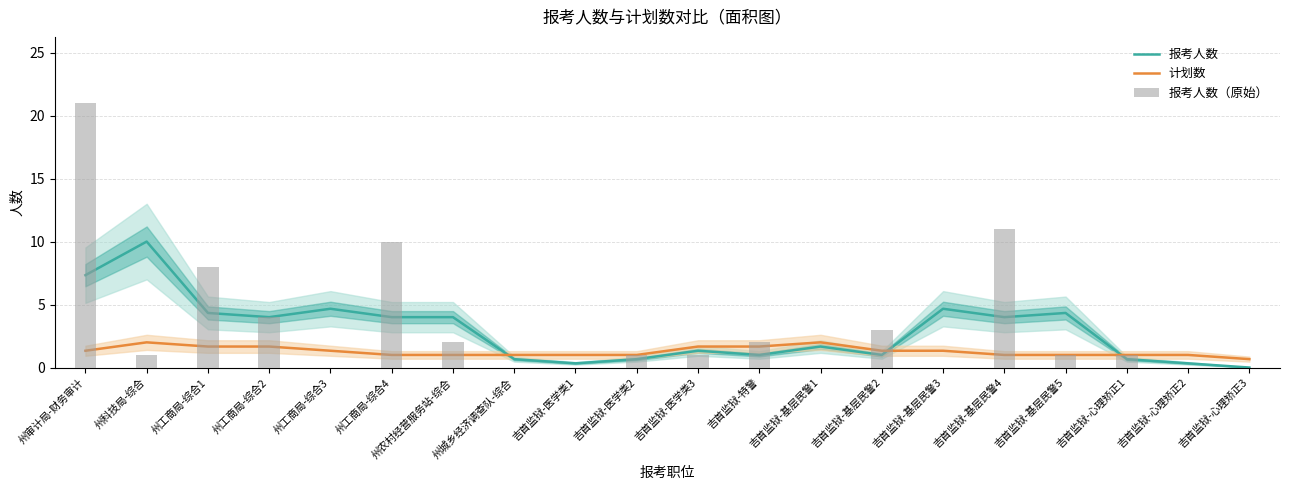

At how many categories does at least one series exceed 10?

2